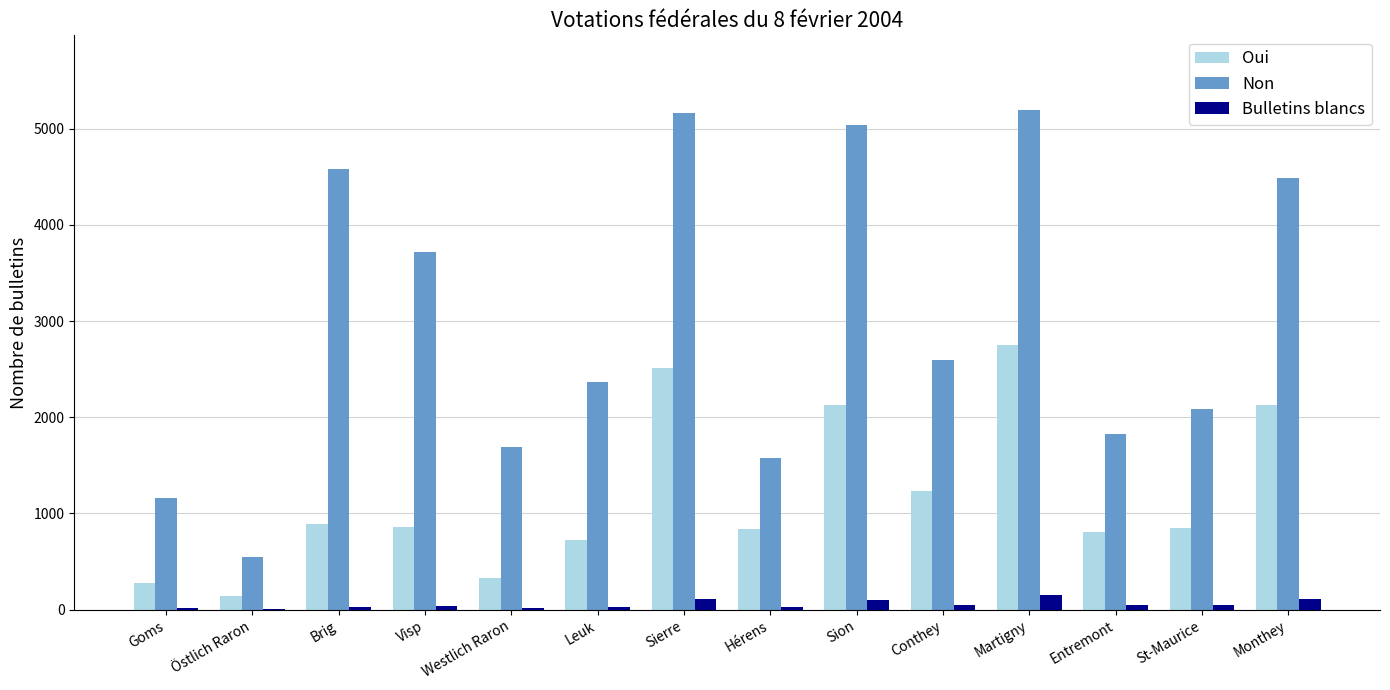

How many groups of bars are there?

14